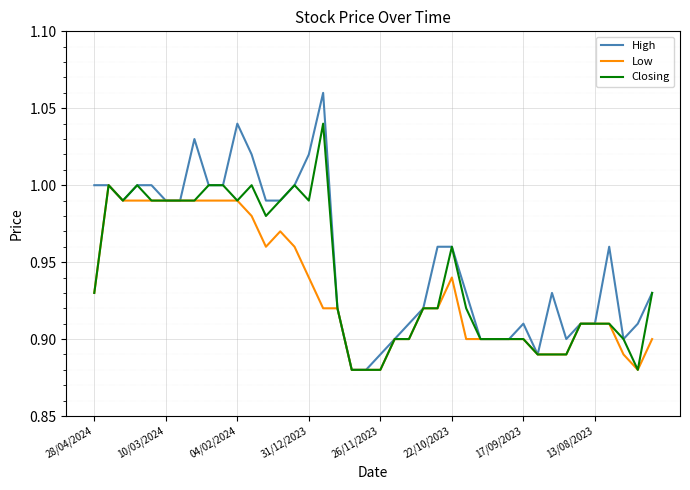

Is this an area chart (filled region under the line)?

No